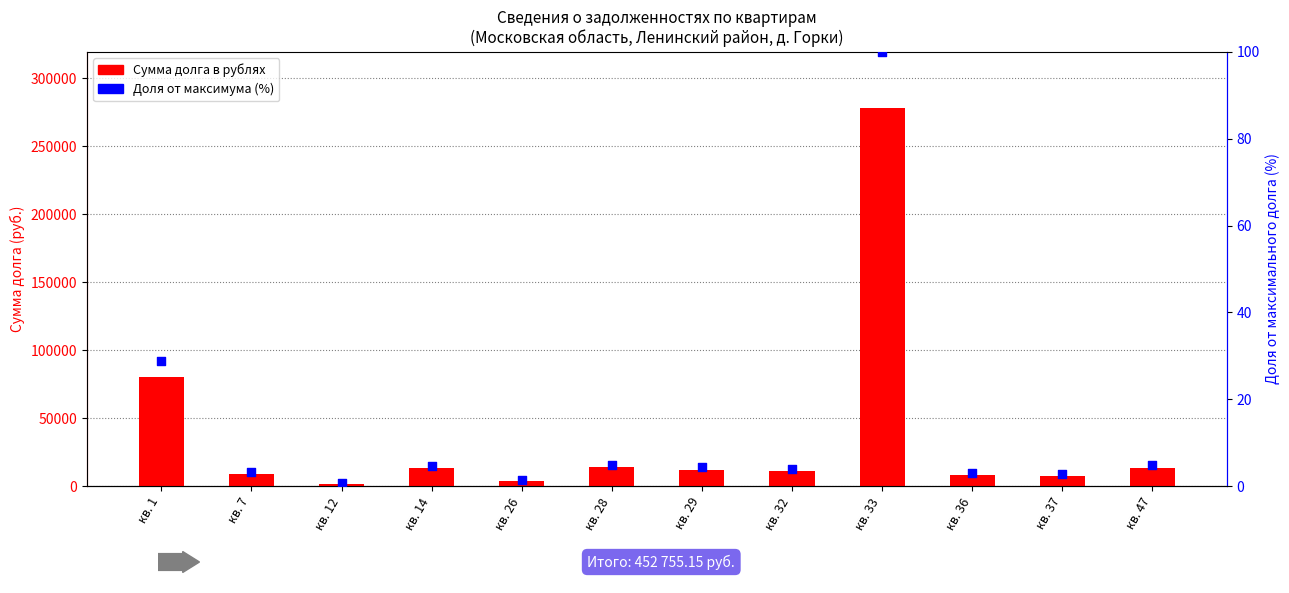

Is the value of Сумма долга в рублях at кв. 26 greater than the value of Доля от максимального долга (%) at кв. 37?

Yes